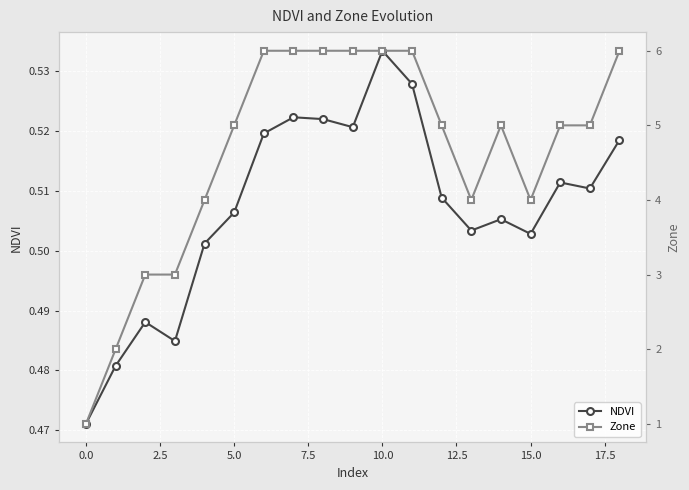

The NDVI series shows 0.7 at 11. True or false?

False